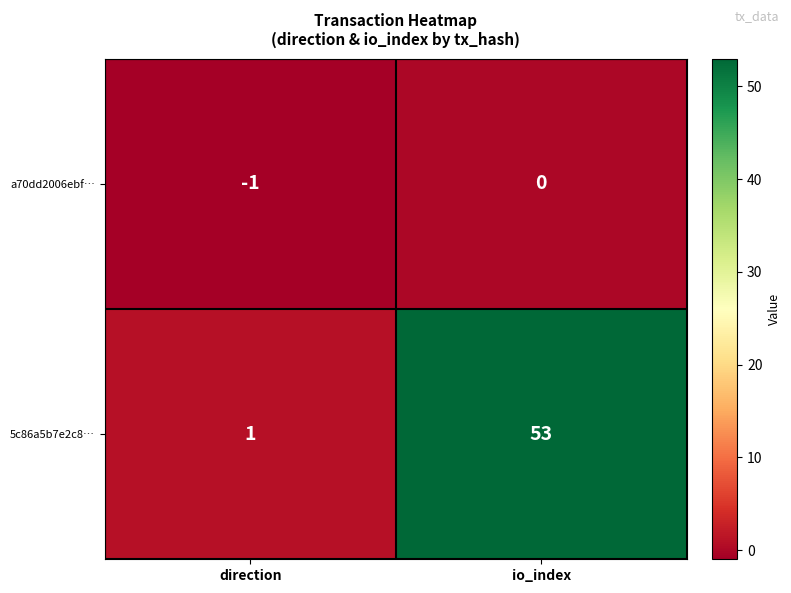

Which series has the widest spread of values?

5c86a5b7e2c8…